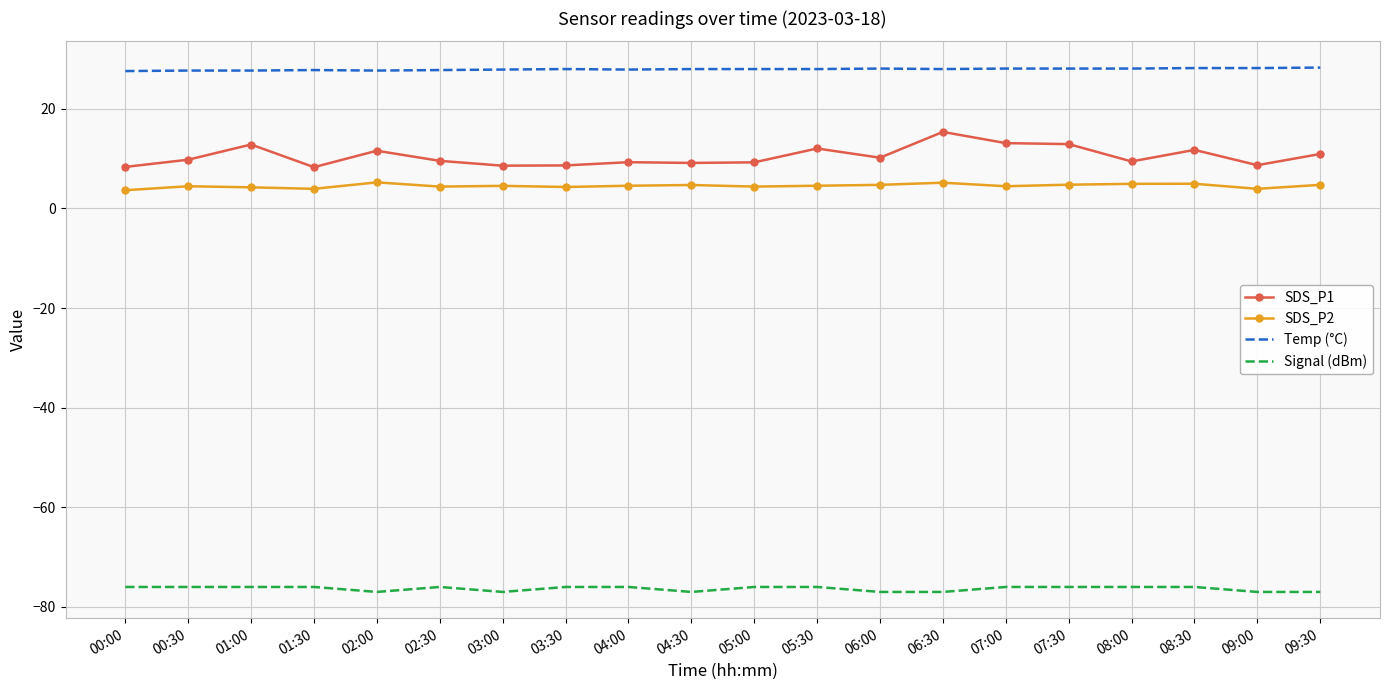

The value of SDS_P1 at 05:00 is 9.3. True or false?

True